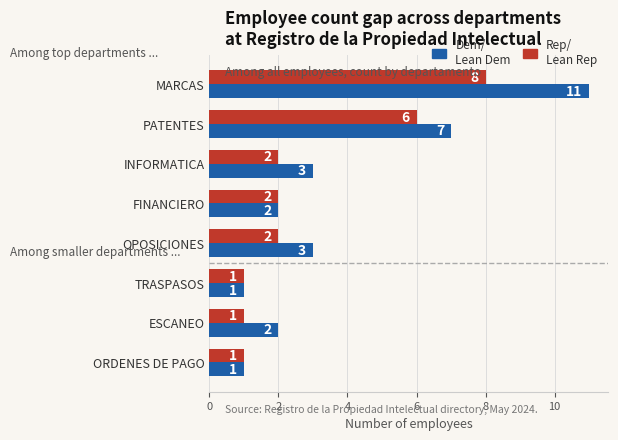

At which category does the chart reach its peak across all series?

MARCAS